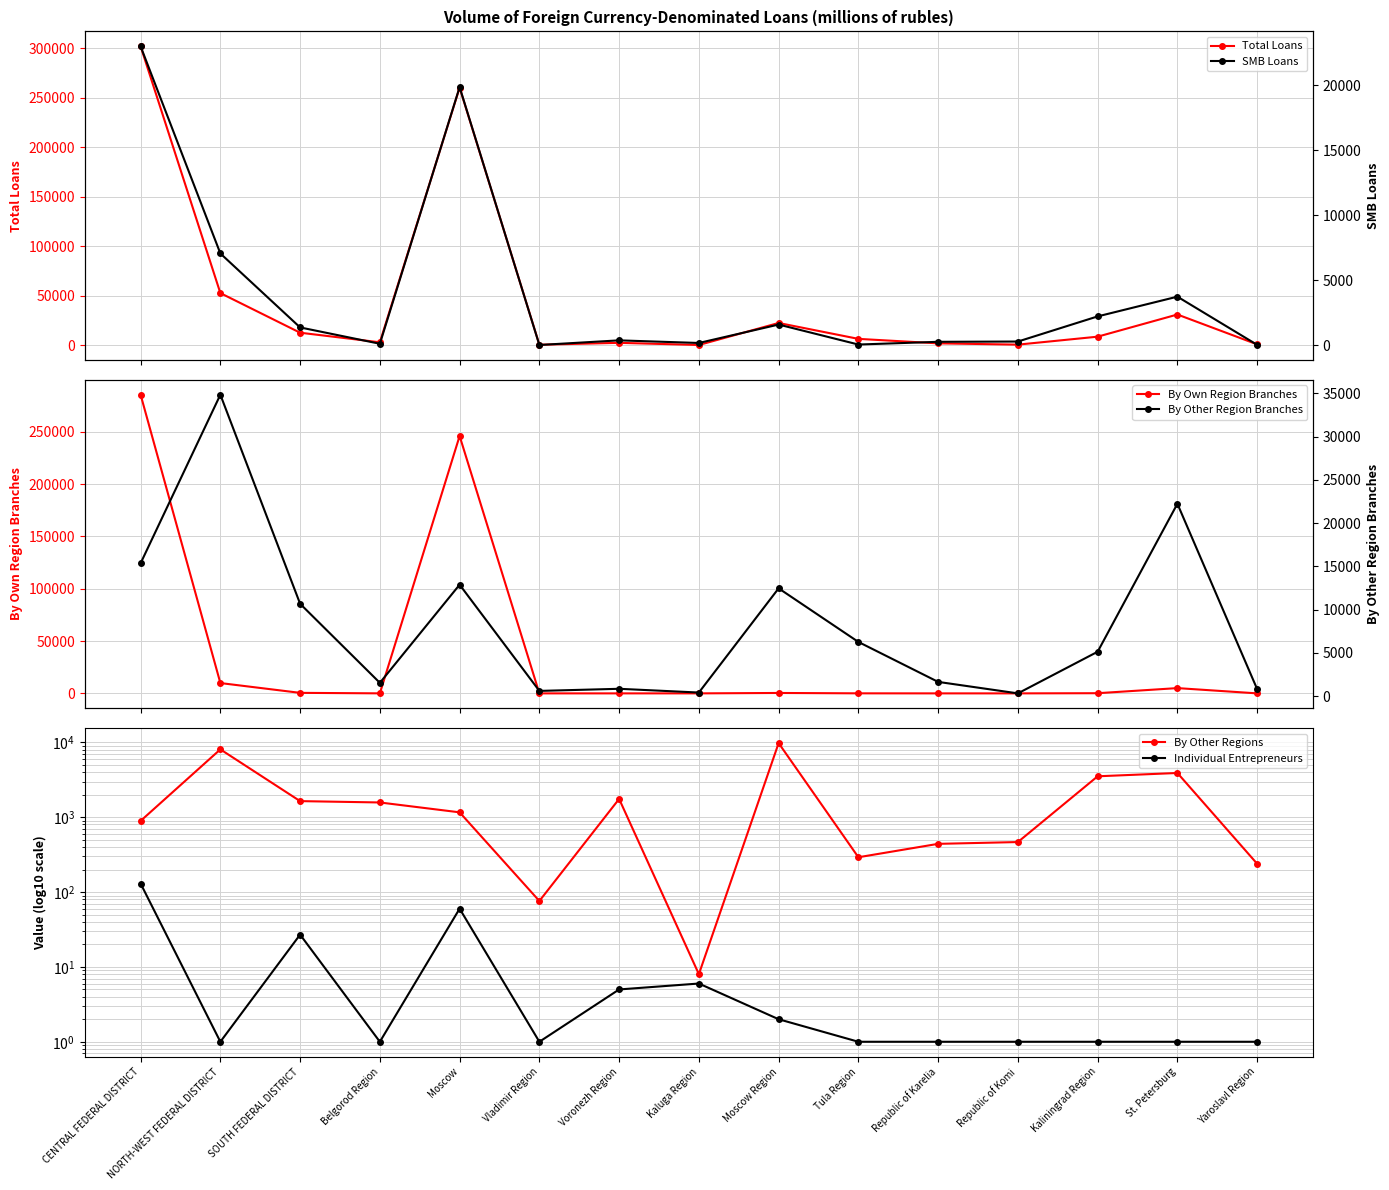

What is the sum of the By Own Region Branches values at Belgorod Region and Voronezh Region?

26